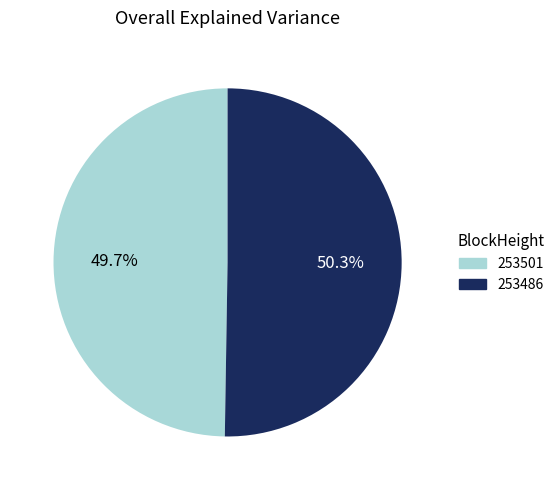

Combined, do 253501 and 253486 account for over 50%?

Yes